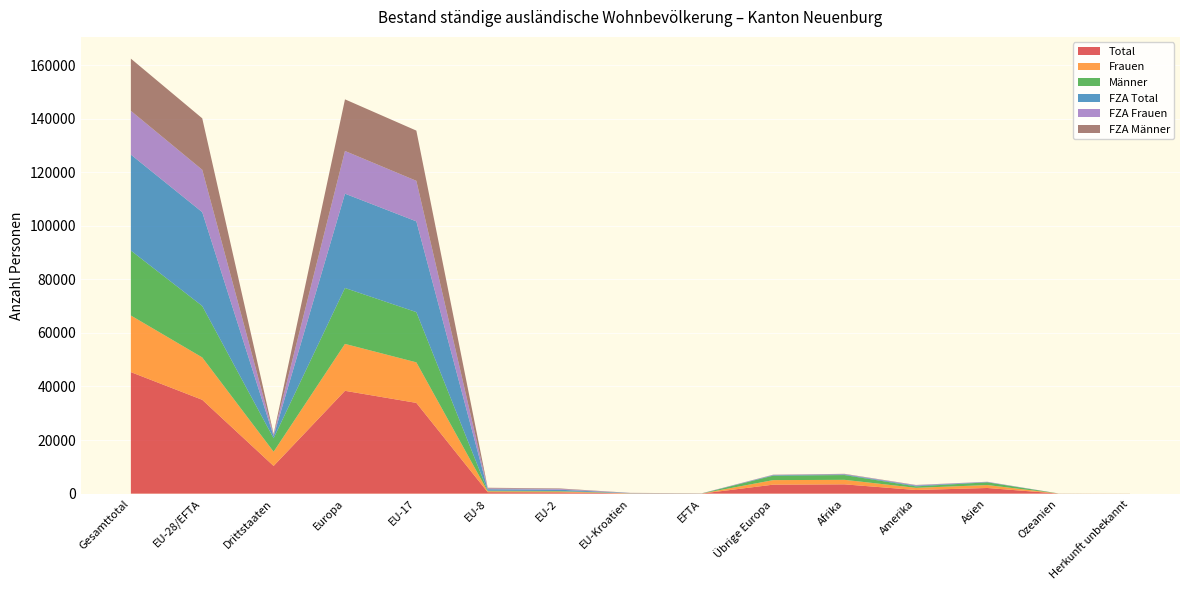

Reading left to right, what are all the values shown in this chart?

Total: 45365	35027	10338	38383	33879	549	490	73	36	3356	3467	1358	2112	27	18
Frauen: 21135	15824	5311	17519	15134	321	307	42	20	1695	1687	811	1099	13	6
Männer: 24230	19203	5027	20864	18745	228	183	31	16	1661	1780	547	1013	14	12
FZA Total: 35824	35023	801	35209	33878	549	488	72	36	186	233	264	109	8	1
FZA Frauen: 16345	15823	522	15939	15134	321	306	42	20	116	124	188	87	6	1
FZA Männer: 19479	19200	279	19270	18744	228	182	30	16	70	109	76	22	2	0